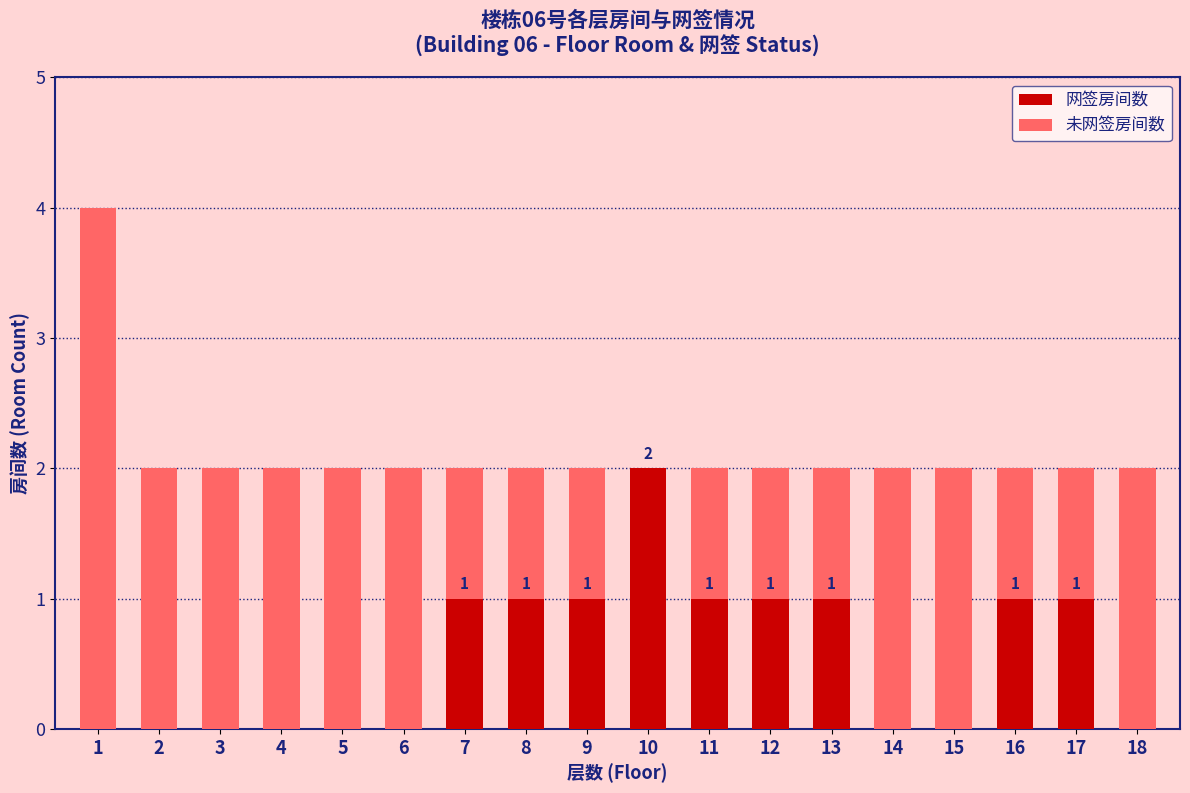

The 网签房间数 series shows 0 at 14. True or false?

True